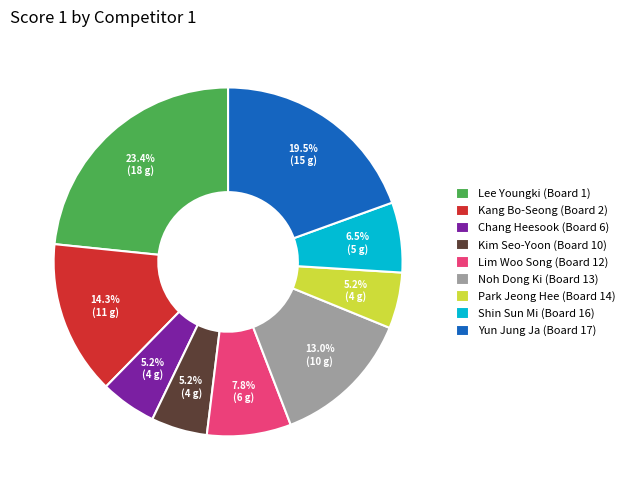

Which has a higher value, Kang Bo-Seong (Board 2) or Park Jeong Hee (Board 14)?

Kang Bo-Seong (Board 2)